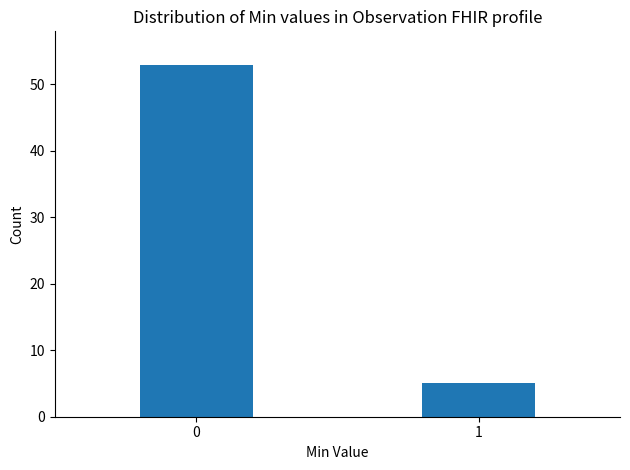

Reading left to right, transcribe all the data shown in this chart.

0=53	1=5